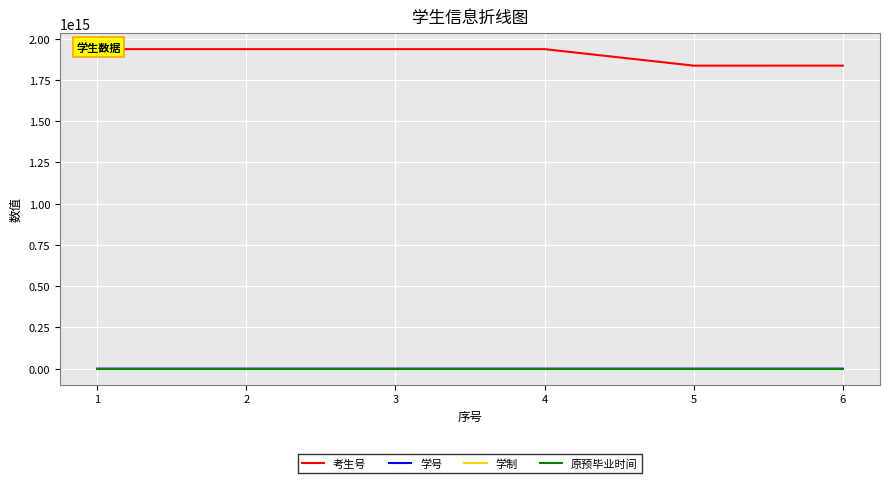

At which label does 学制 reach its peak?

5